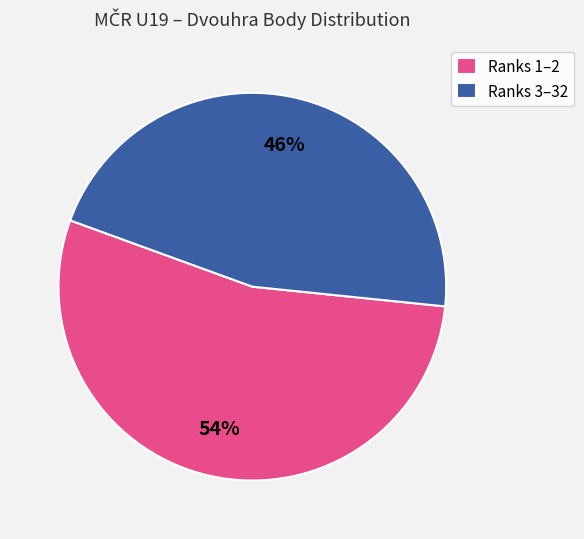

Is the sum of Ranks 1–2 and Ranks 3–32 greater than half?

Yes